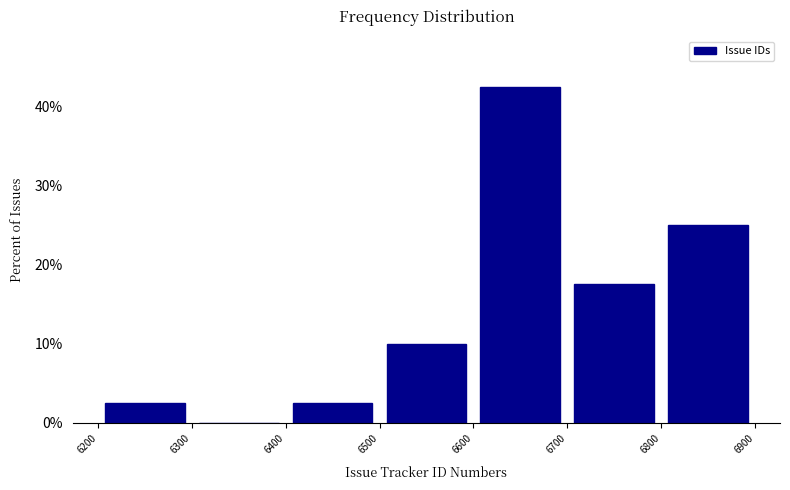

Reading left to right, transcribe this chart: for each bar, give the range it covers on the x-axis and its height. The values are not printed on the chart, so give them approximately, as read against the axis.

6200 to 6300: 3
6300 to 6400: 0
6400 to 6500: 3
6500 to 6600: 10
6600 to 6700: 43
6700 to 6800: 18
6800 to 6900: 25